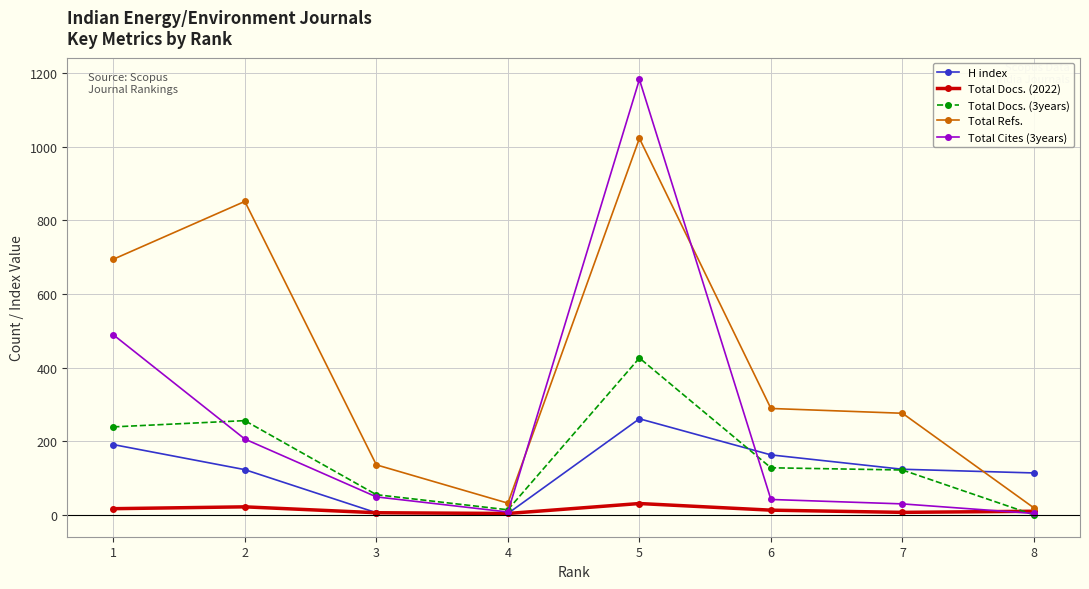

What is the value of the Total Docs. (2022) point at the 6th from the left?

13